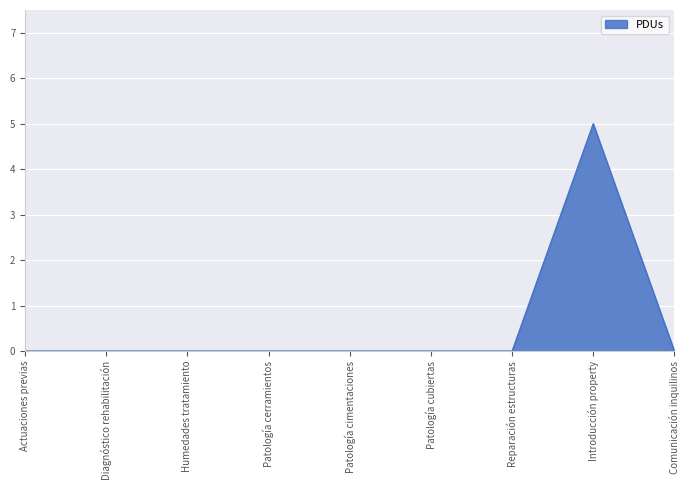

What position from the left is Reparación estructuras?

7